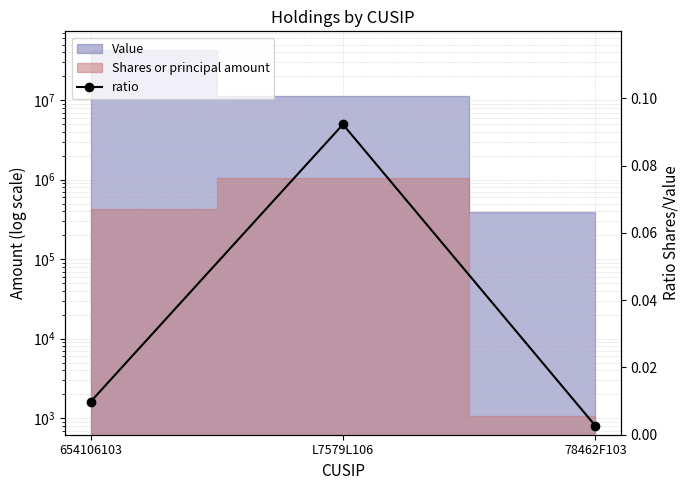

What is the label of the 2nd point from the left?

L7579L106